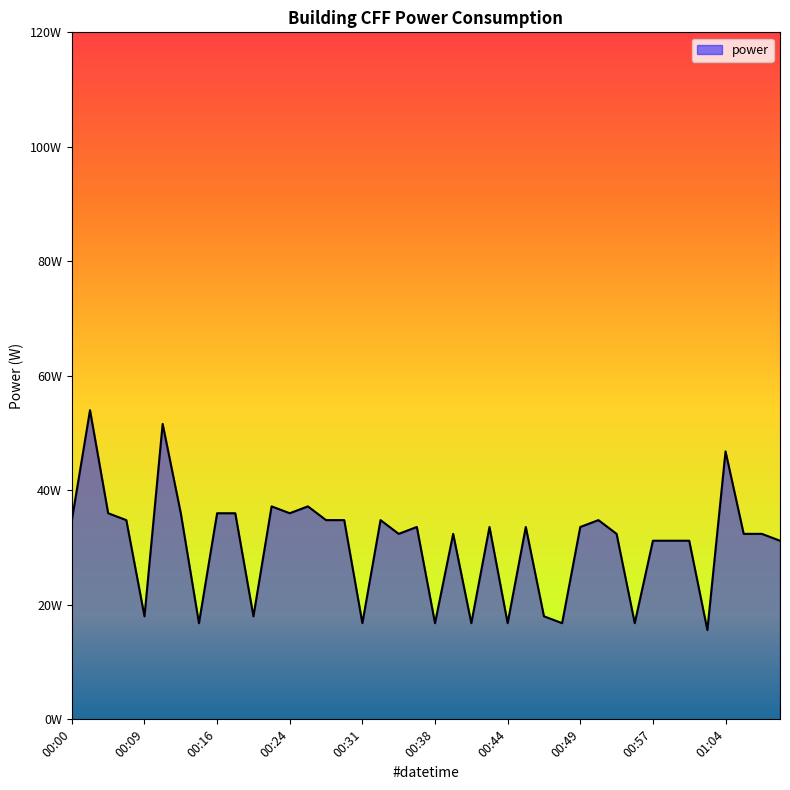

How many interior local peaks (higher than both neighbors) does the data have?

11